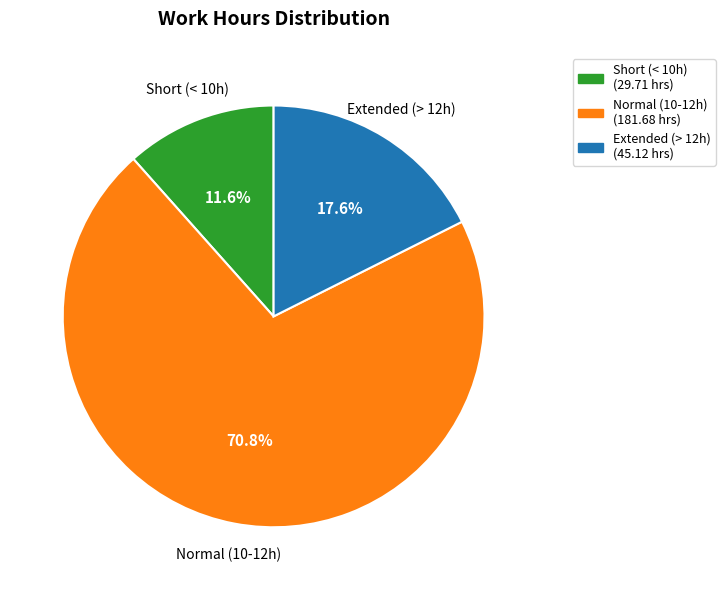

Does any single category account for the majority?

Yes